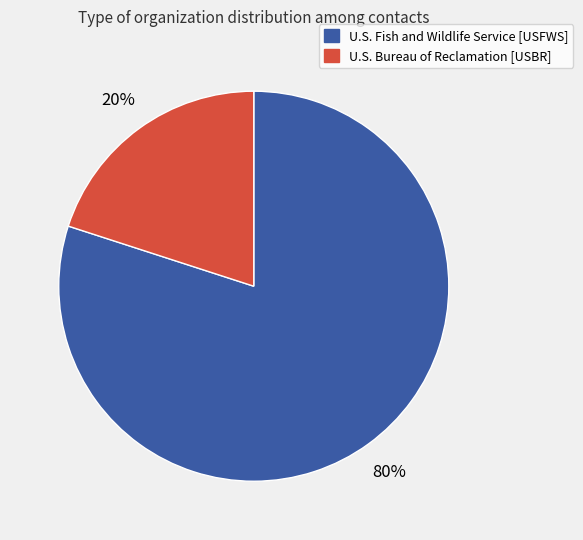

To the nearest percent, what is the average slice percentage?

50%